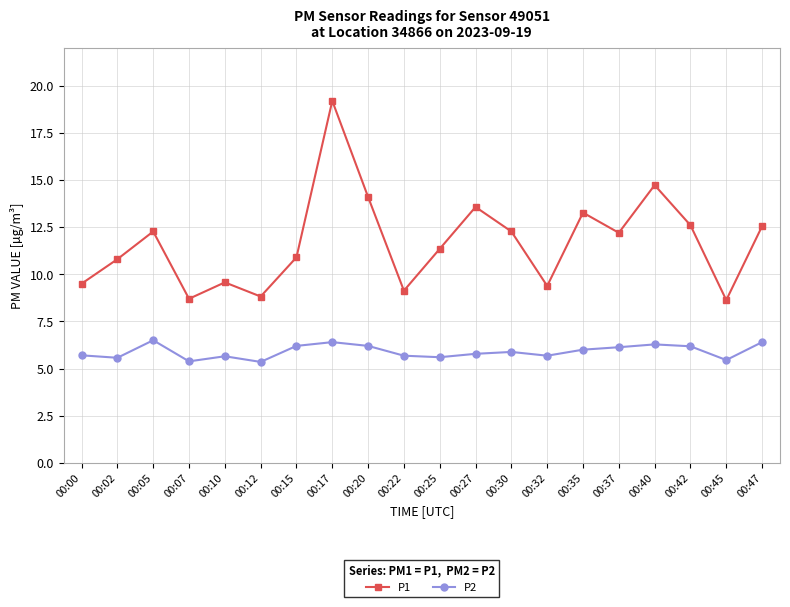

Which series has the widest spread of values?

P1